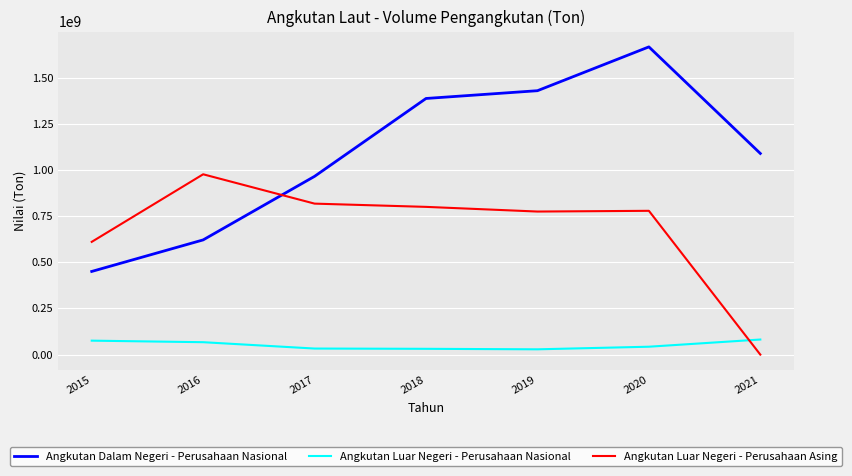

What is the greatest value displayed?

1665866672